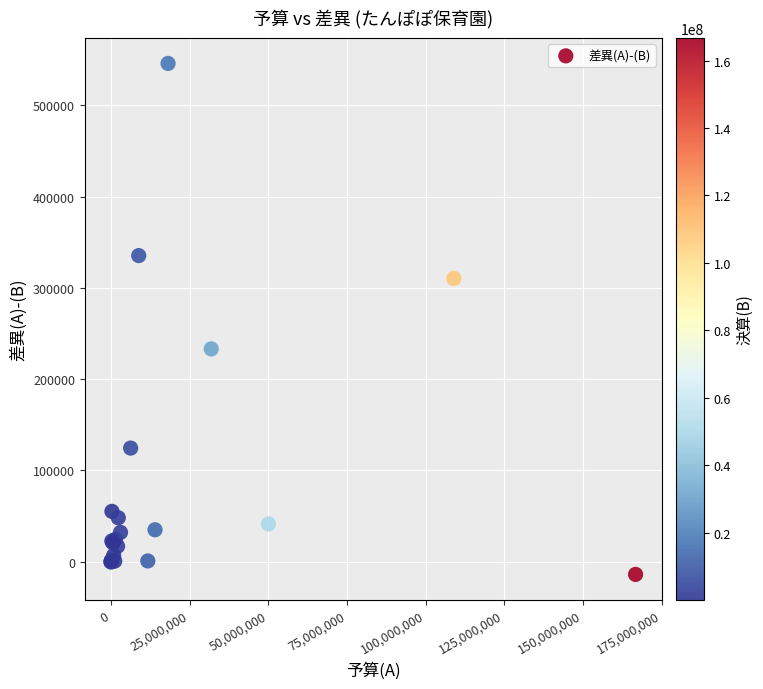

What Y value in the scatter plot is closest to 265991?

233135